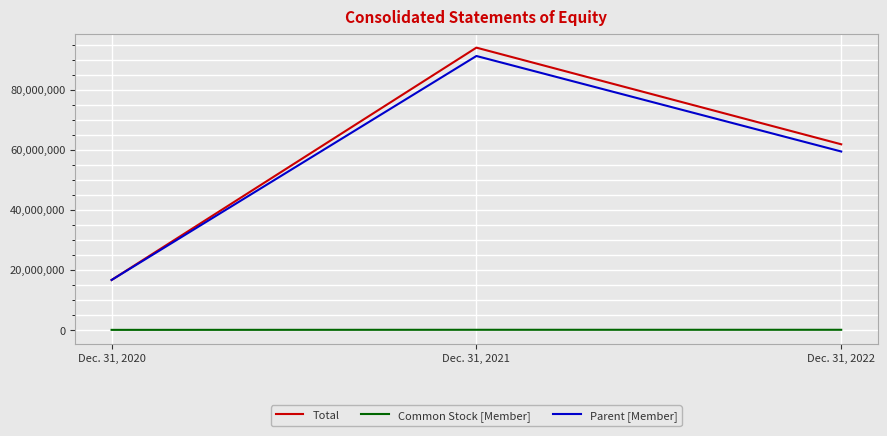

Where is Total nearest to the value 55317586?

Dec. 31, 2022